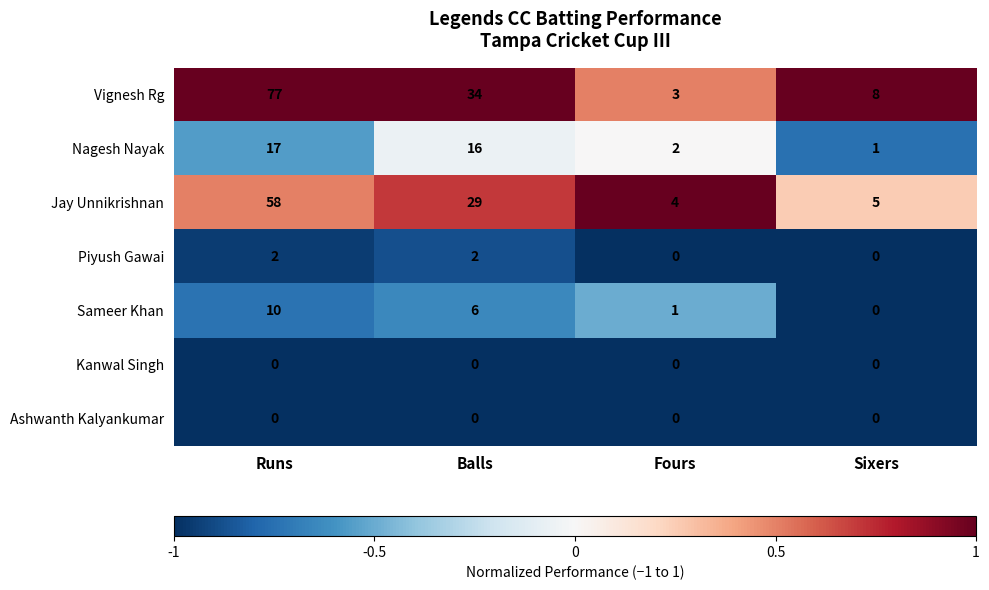

What is the difference between the highest and lowest values at Sixers?

8